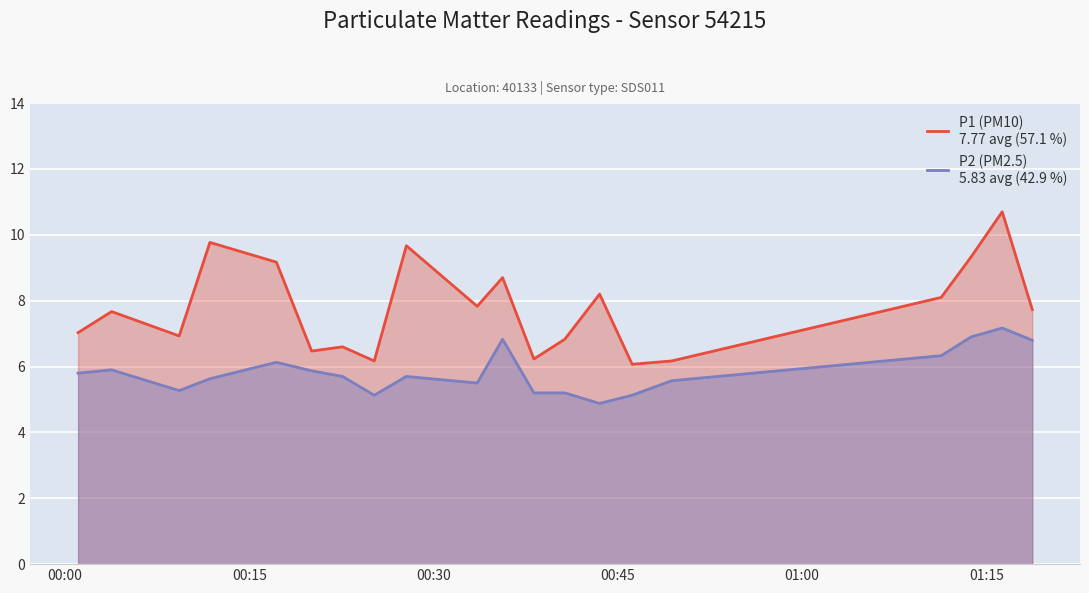

What is the maximum value shown in the chart?

10.7